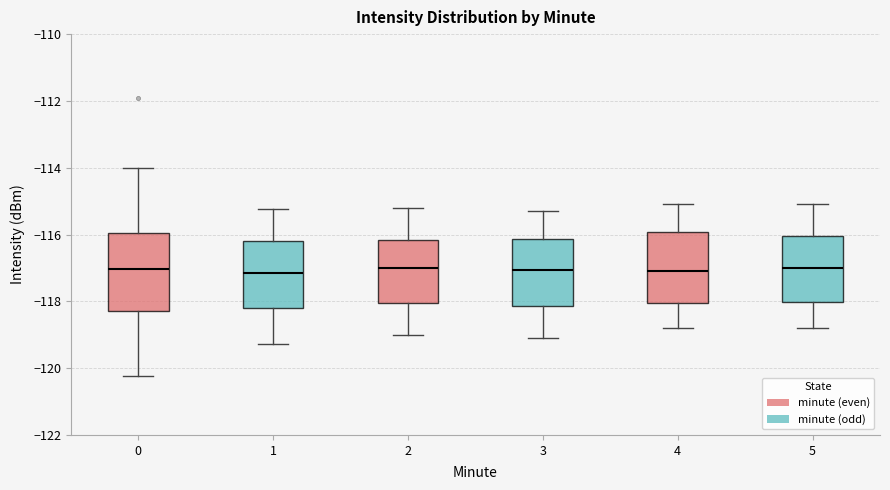

Reading left to right, transcribe this box plot: for each box, give where its median line is, the range the box spans, and where its two whiskers end, as read against the y-axis. The values are not printed on the chart, so give them approximately, as read against the axis.

0: median -117.0, box -118.2 to -116.0, whiskers -120.2 to -114.0
1: median -117.2, box -118.2 to -116.2, whiskers -119.2 to -115.2
2: median -117.0, box -118.0 to -116.2, whiskers -119.0 to -115.2
3: median -117.0, box -118.2 to -116.2, whiskers -119.0 to -115.2
4: median -117.0, box -118.0 to -116.0, whiskers -118.8 to -115.0
5: median -117.0, box -118.0 to -116.0, whiskers -118.8 to -115.0